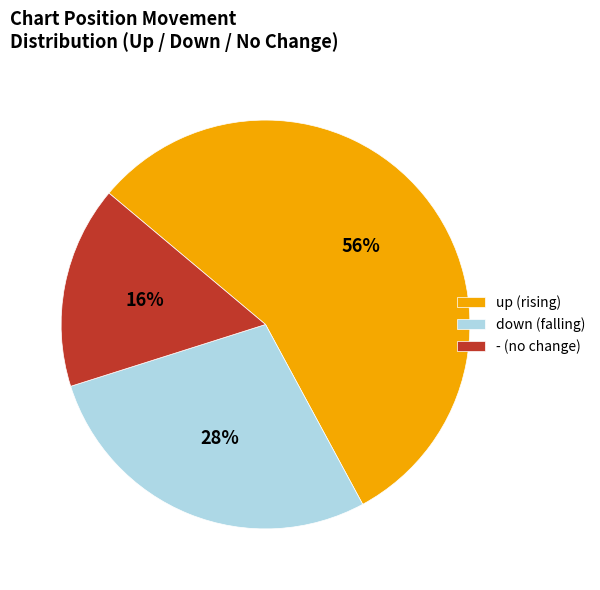

How many segments does this pie chart have?

3